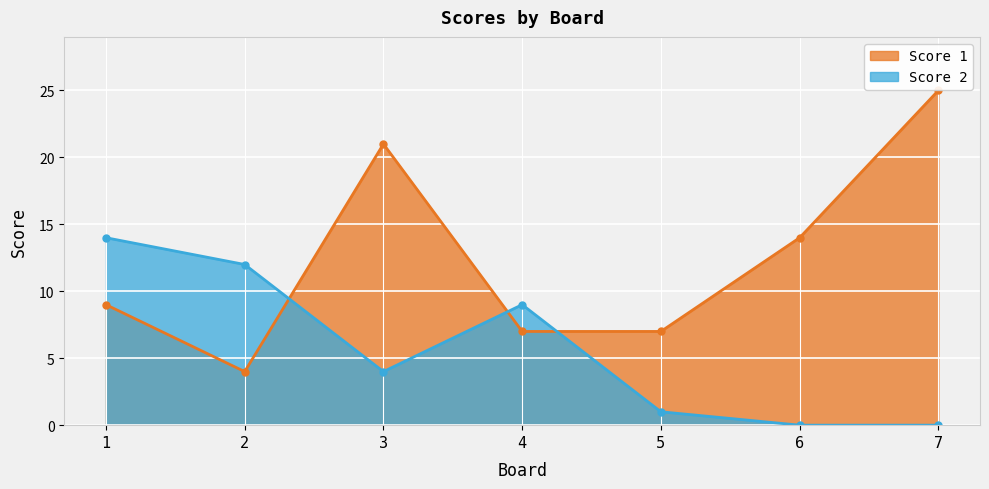

Is it true that Score 2 equals 8 at 1?

False